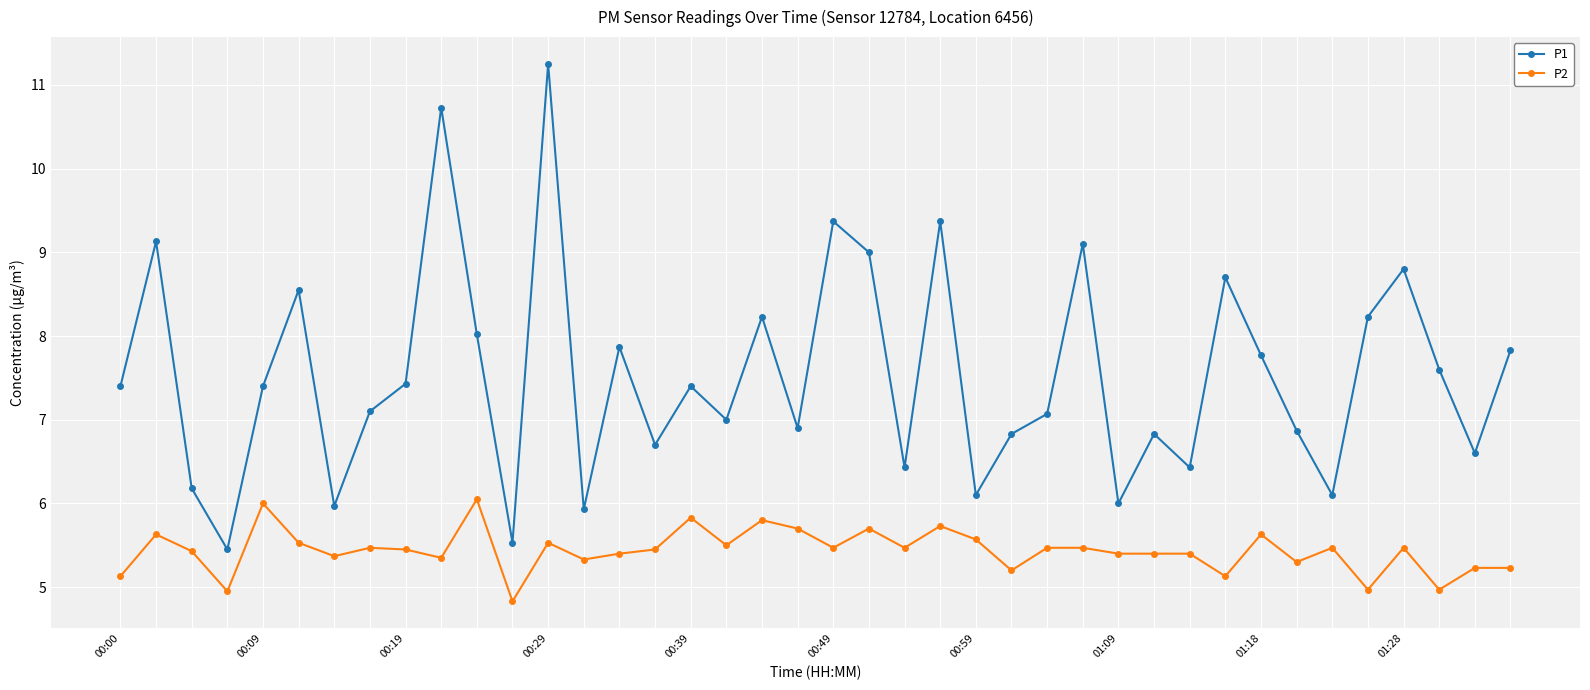

Which series has the widest spread of values?

P1